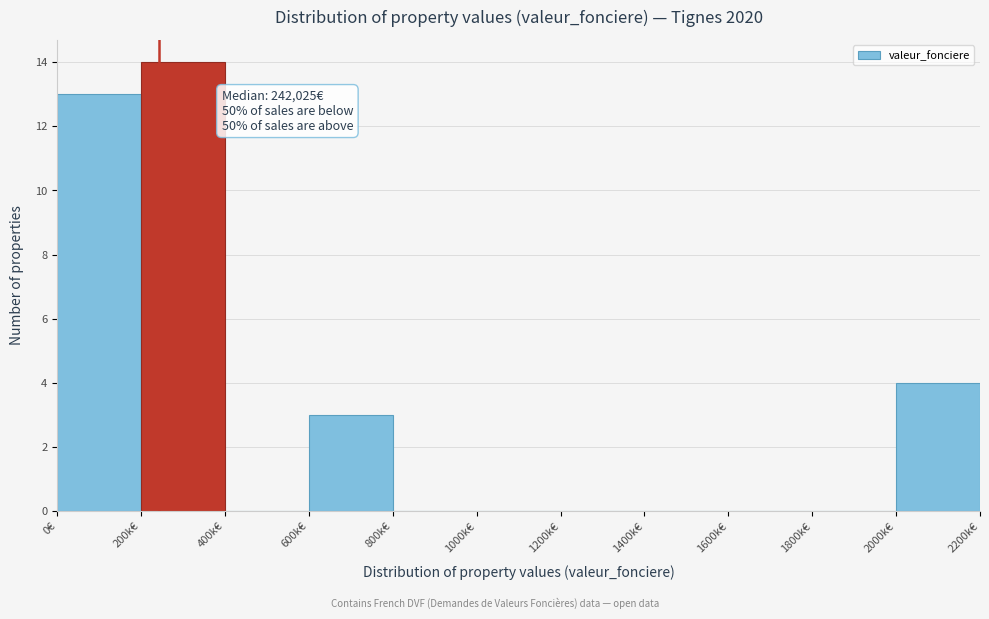

Reading left to right, transcribe all the data shown in this chart.

0€=13	200k€=14	400k€=0	600k€=3	800k€=0	1000k€=0	1200k€=0	1400k€=0	1600k€=0	1800k€=0	2000k€=4